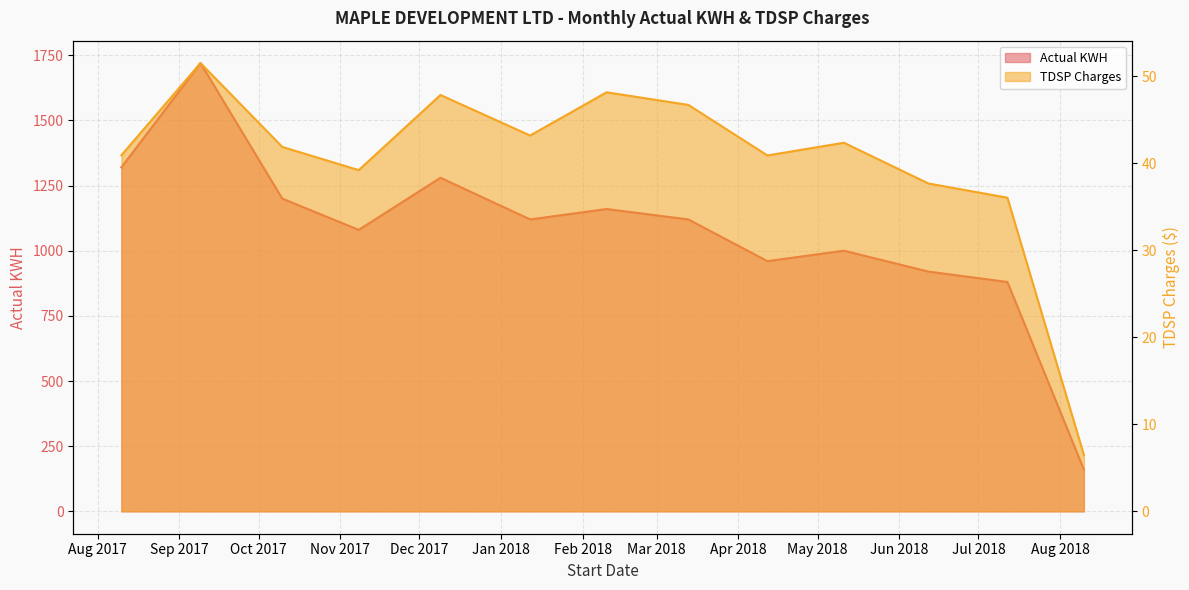

What is the average value of the Actual KWH series?

1070.8